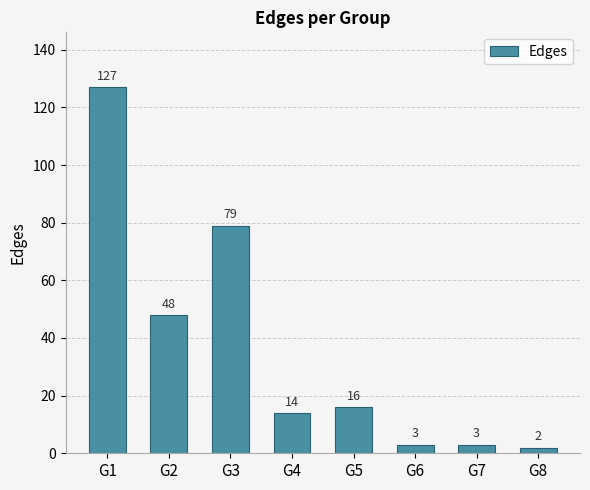

How many series are shown in this chart?

1